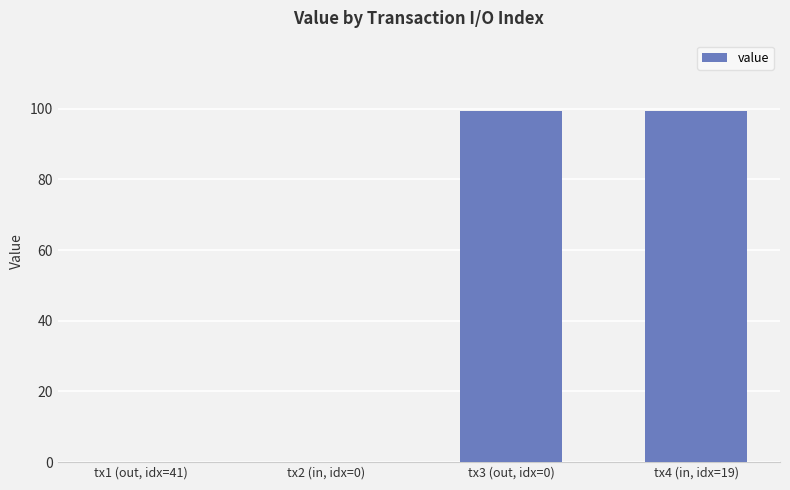

What is the maximum value shown in the chart?

99.3